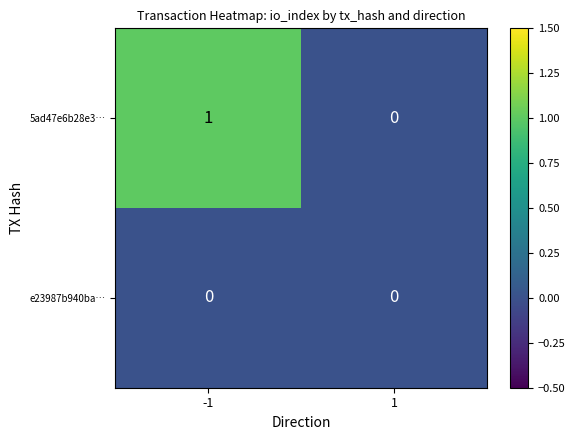

Between -1 and 1, which series saw the biggest shift?

5ad47e6b28e3…